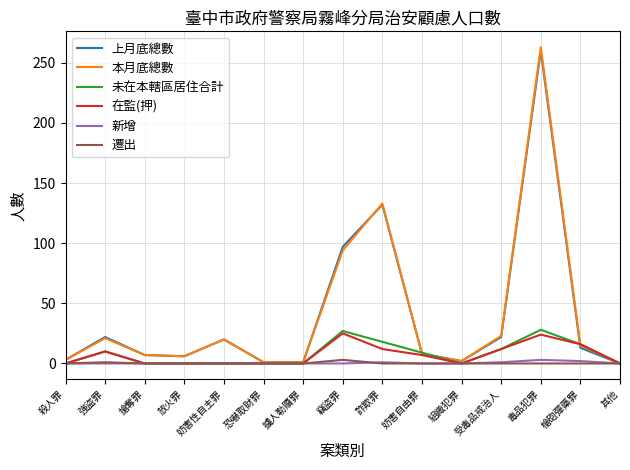

Which series has the widest spread of values?

本月底總數